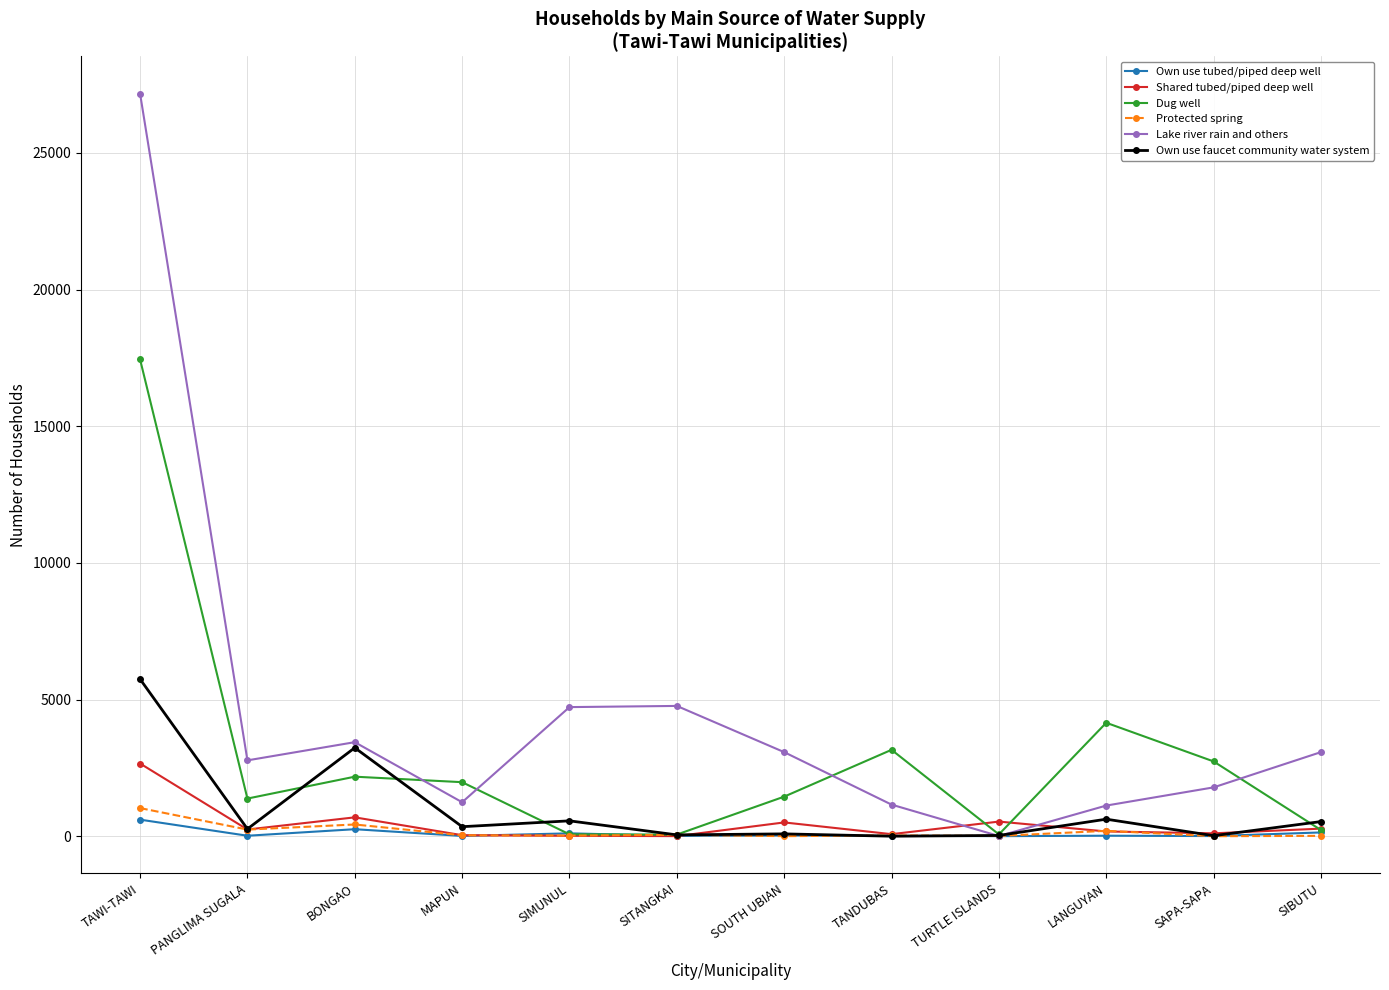

What position from the left is SITANGKAI?

6